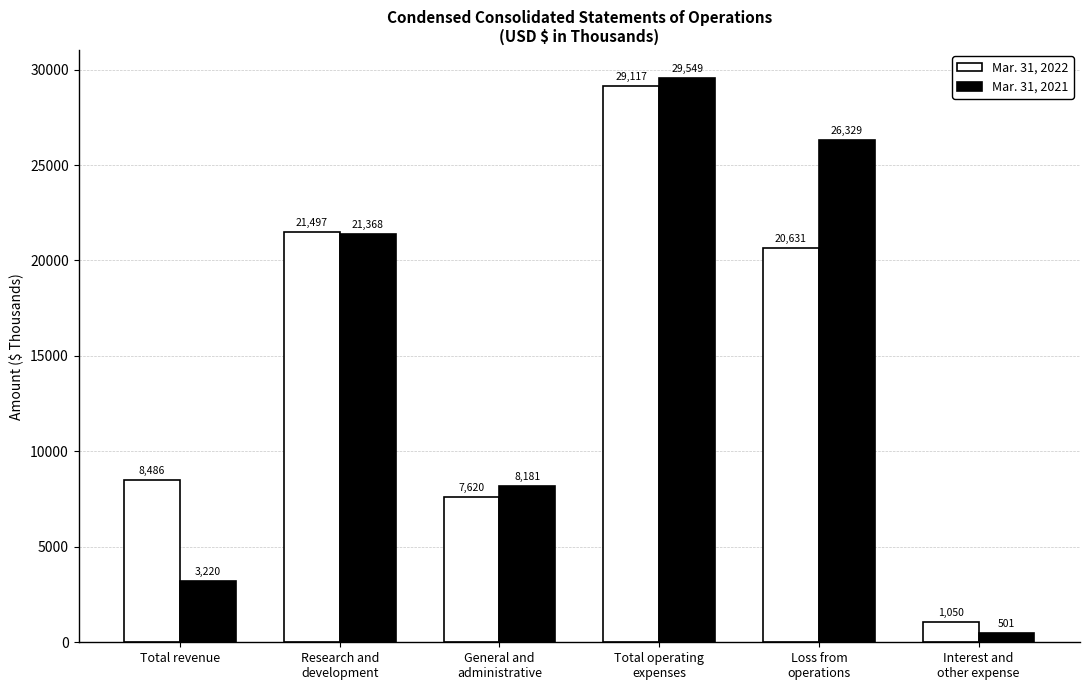

The Mar. 31, 2021 series shows 36498 at Research and
development. True or false?

False